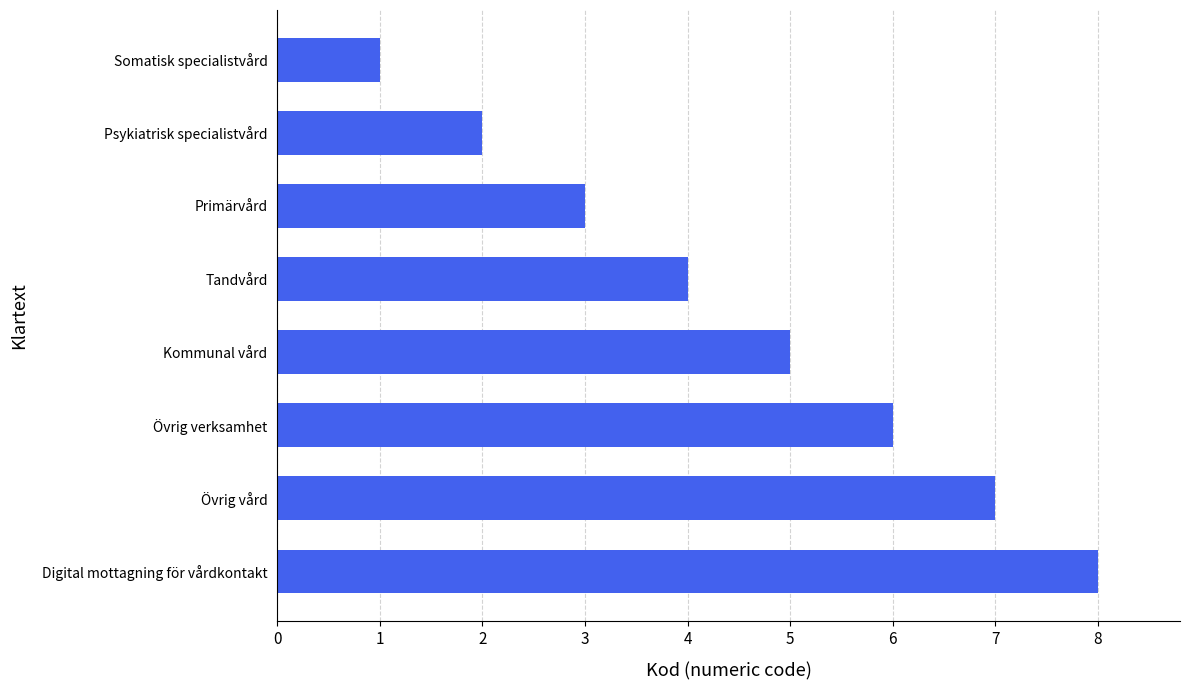

What value does the data have at Digital mottagning för vårdkontakt?

8